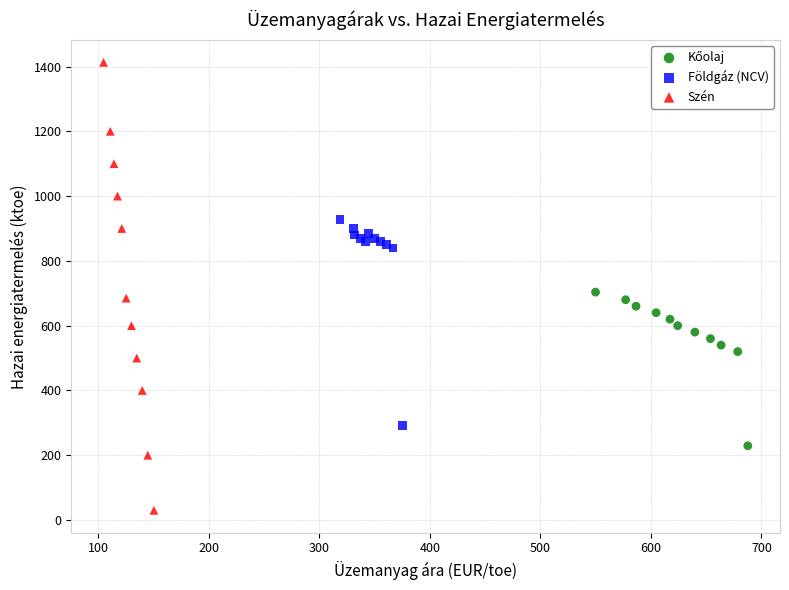

Which series contains the highest Y value?

Szén